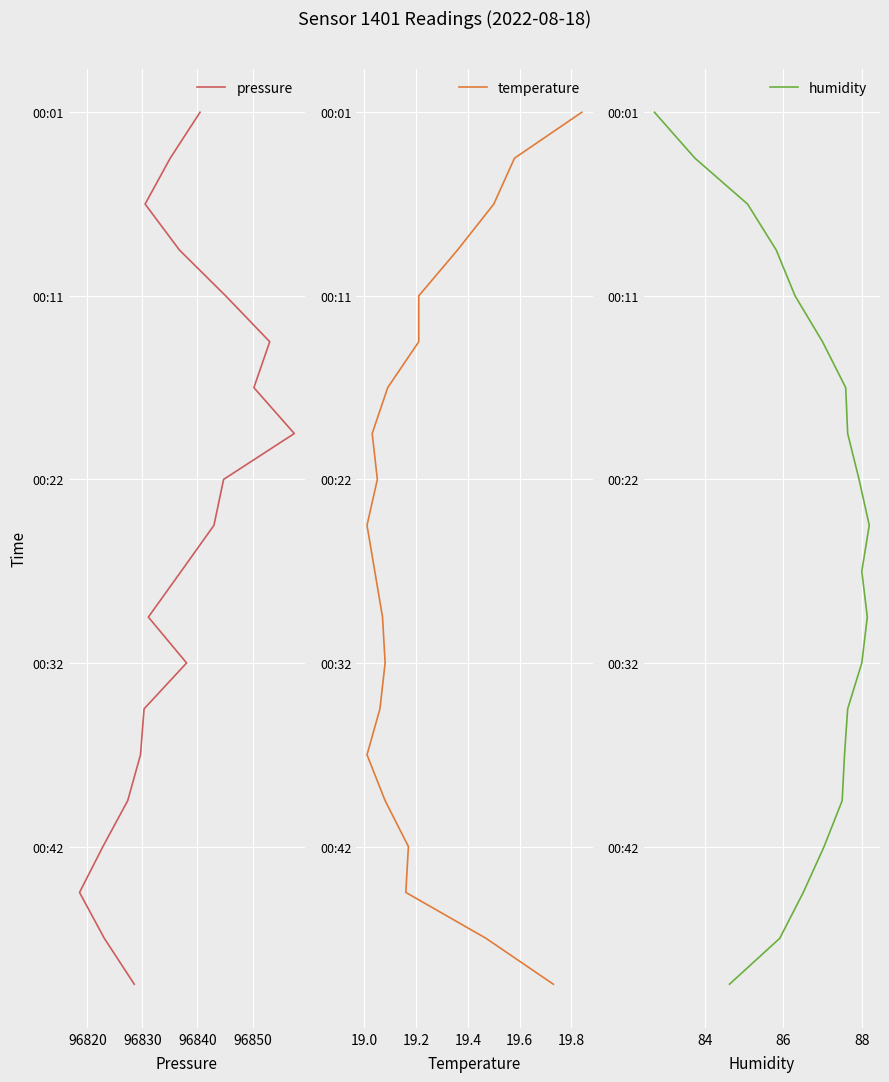

How many values in the pressure series are below 10?

10